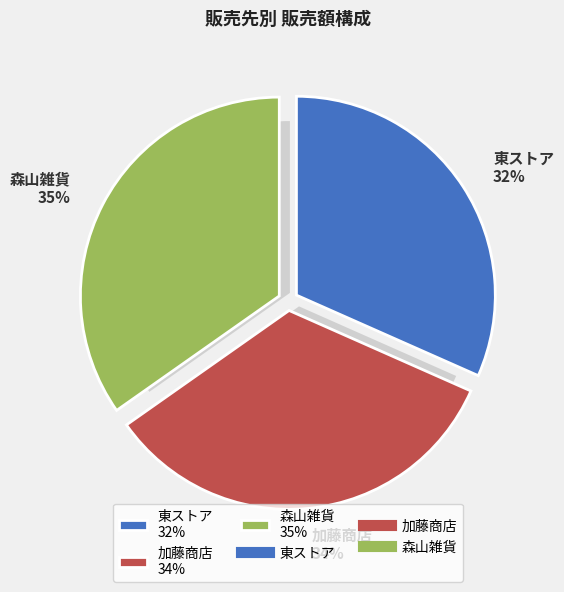

What percentage is NOT represented by 加藤商店?

66.4%